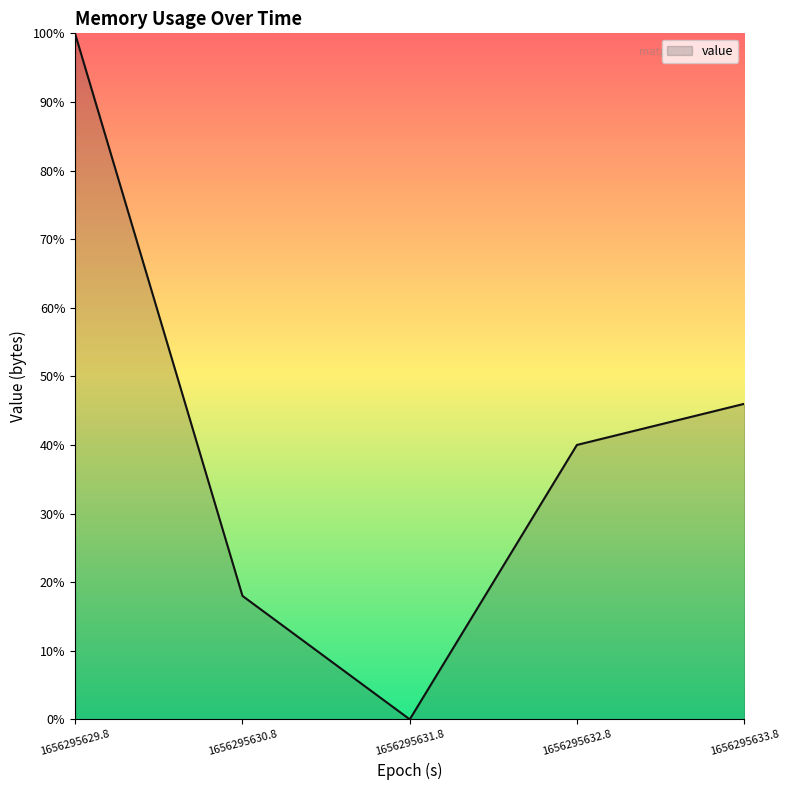

Rank the categories by value from highest to lowest.

1656295629.8, 1656295633.8, 1656295632.8, 1656295630.8, 1656295631.8